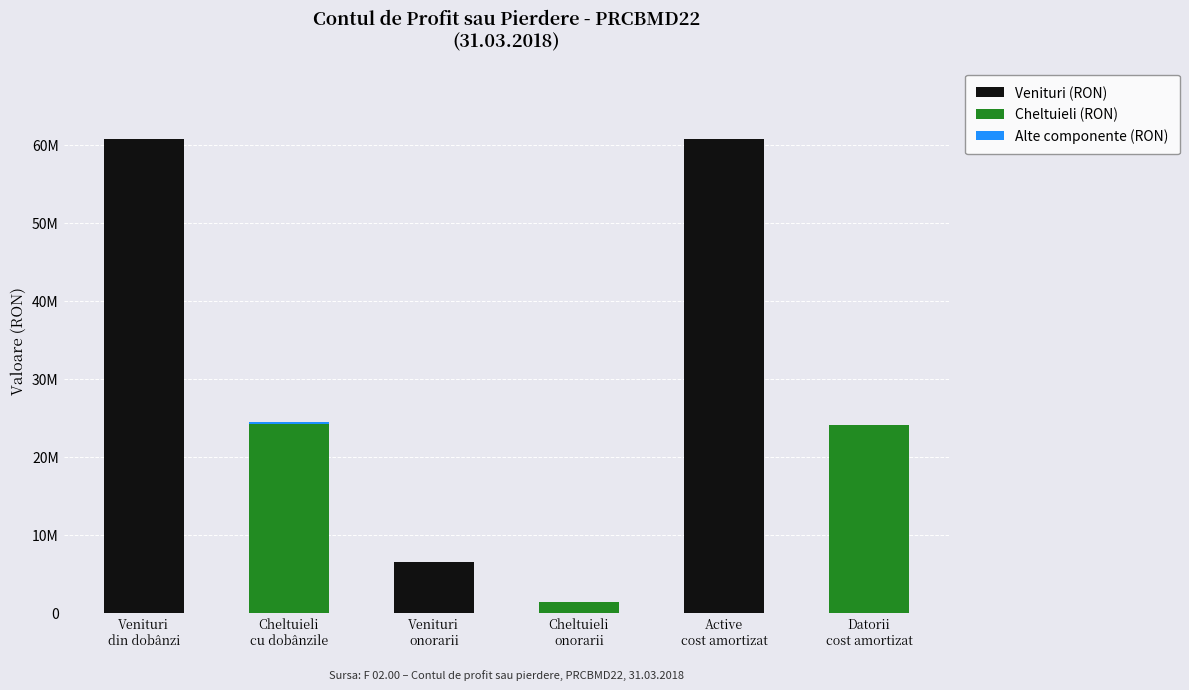

Between Active
cost amortizat and Cheltuieli
onorarii, which is larger?

Active
cost amortizat